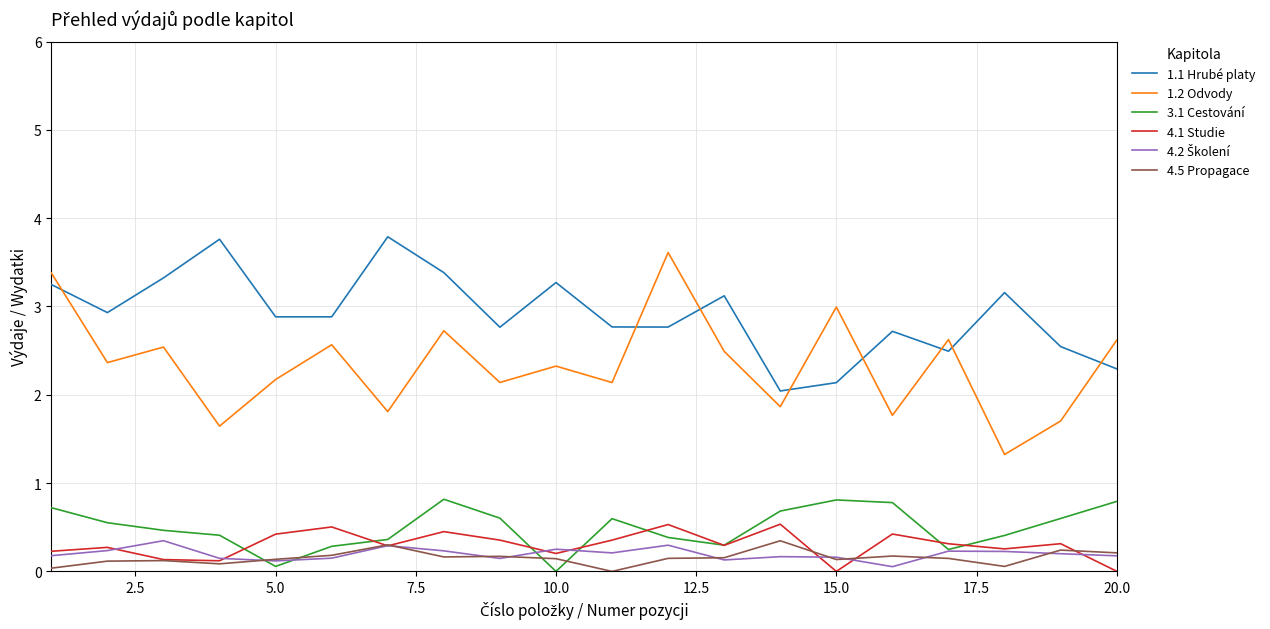

Which series has the largest total across all categories?

1.1 Hrubé platy